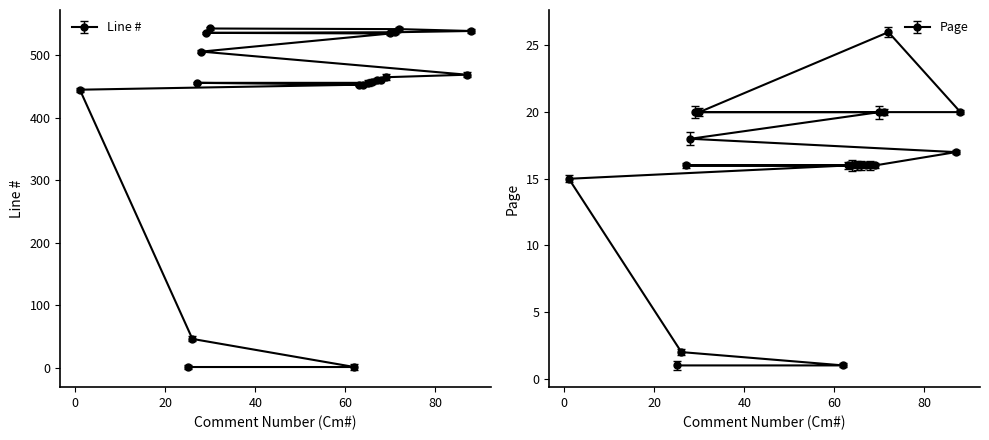

What is the sum of all Line # values?

8362